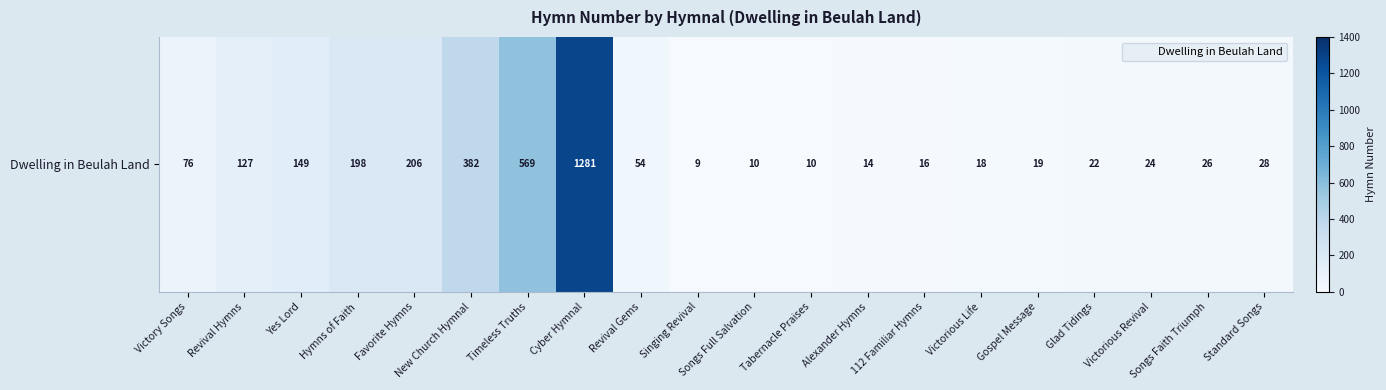

What is the maximum value shown in the chart?

1281